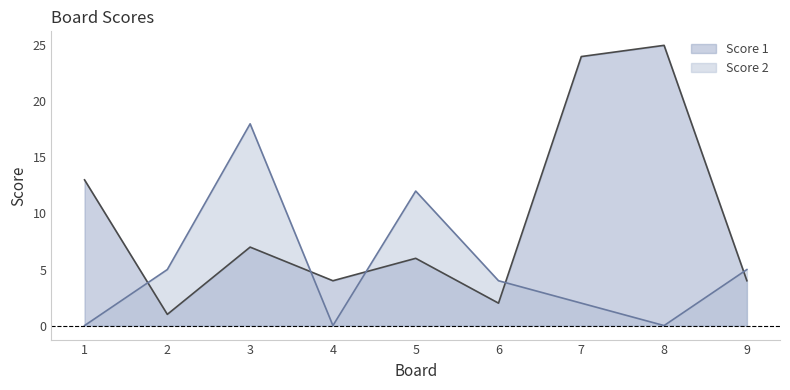

True or false: Score 2 has more than 0 points higher than both neighbors.

True